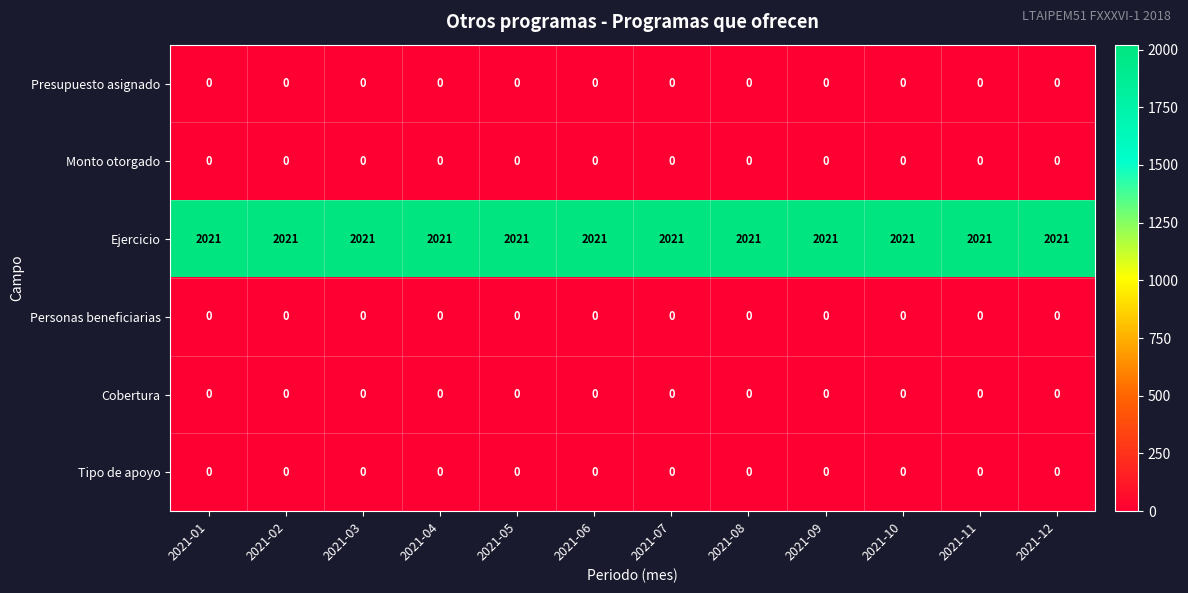

Which series has the largest total across all categories?

Ejercicio